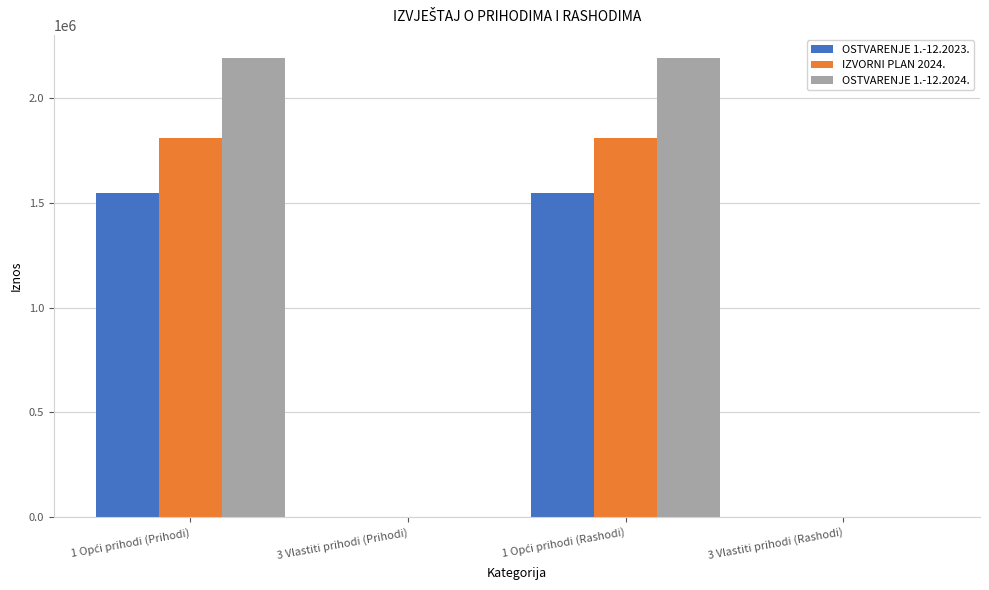

What is the sum of all OSTVARENJE 1.-12.2024. values?

4381811.0